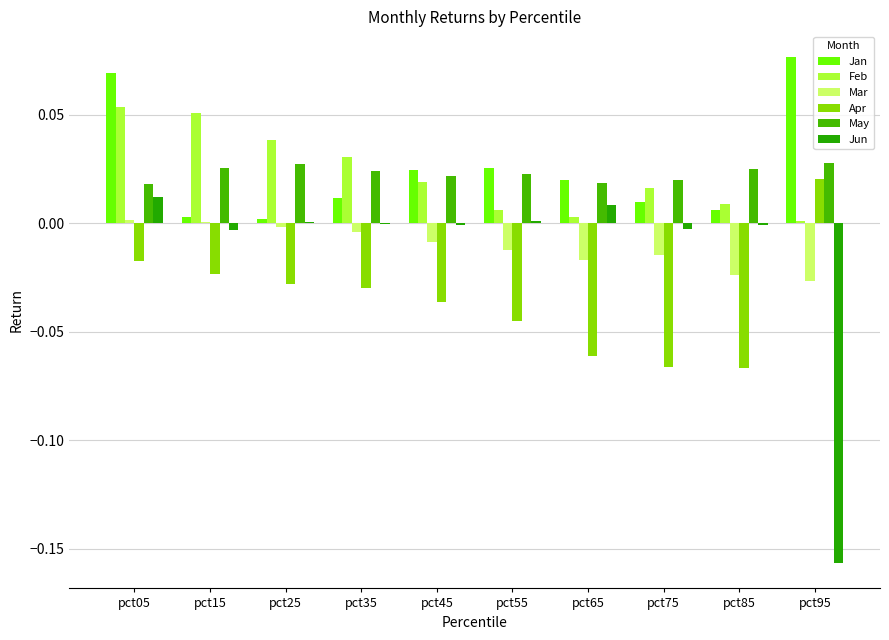

Is the value of May at pct55 greater than the value of Feb at pct25?

No